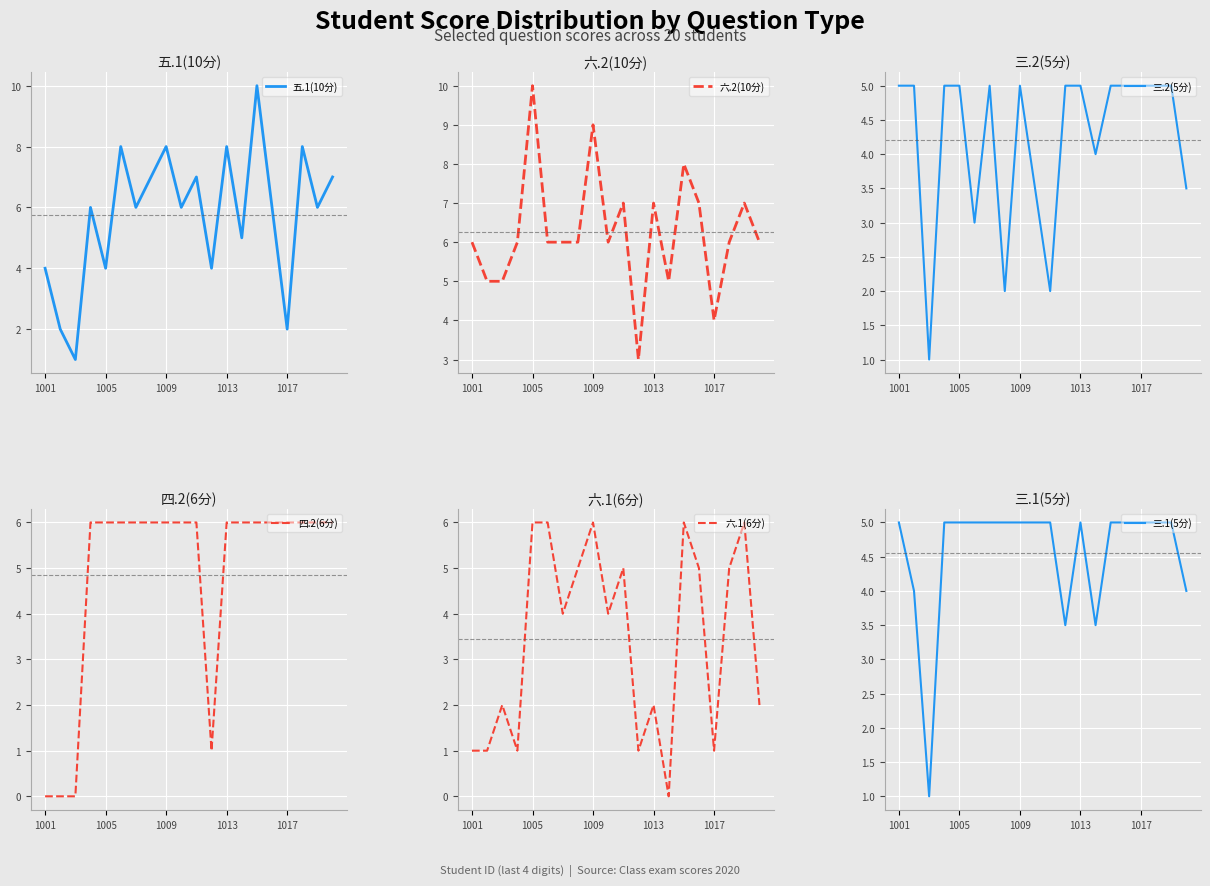

Which series has the largest total across all categories?

六.2(10分)